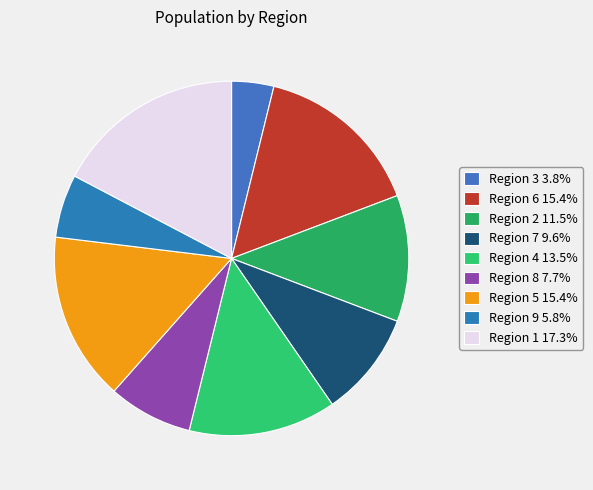

Count the number of slices in the pie.

9